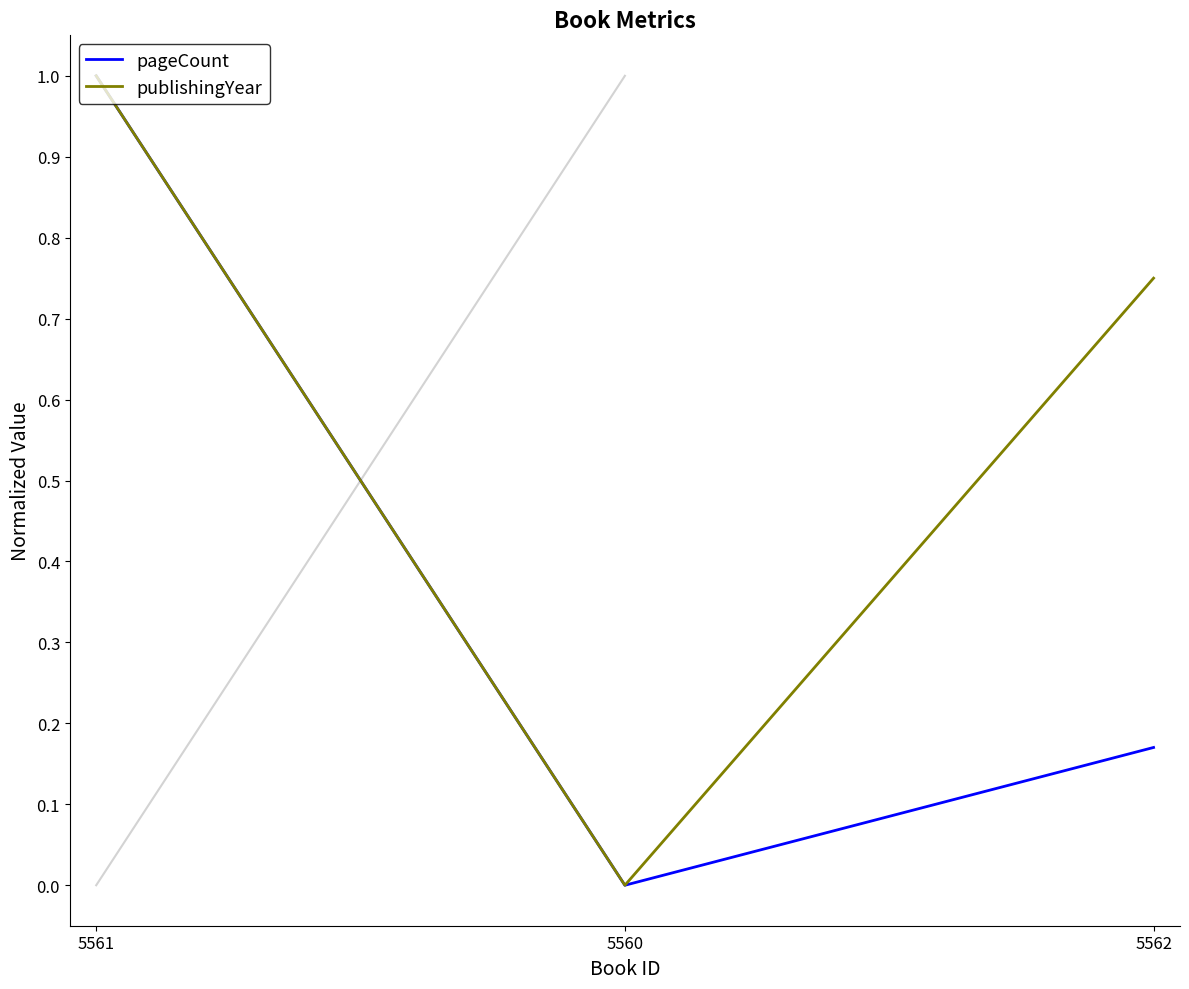

What is the difference between the highest and lowest values at 5562?

0.6